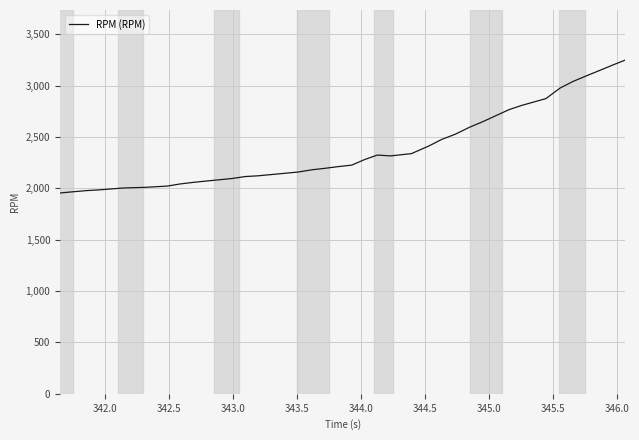

What is the average value?

2385